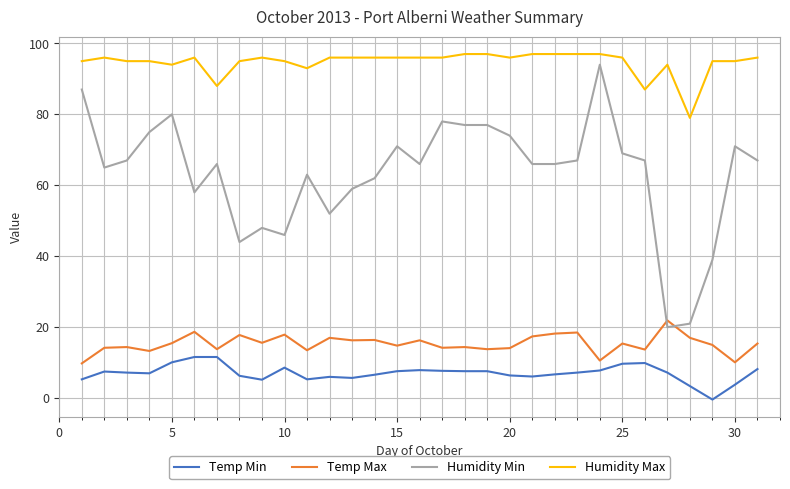

What is the minimum value shown in the chart?

-0.4